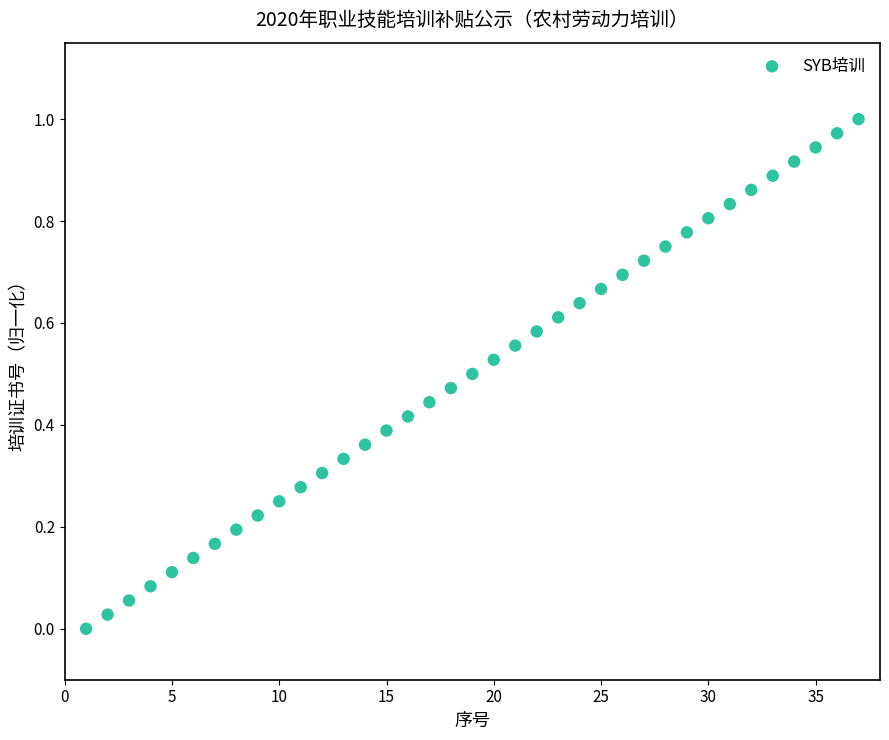

What is the range of X values (max minus min)?

36.0